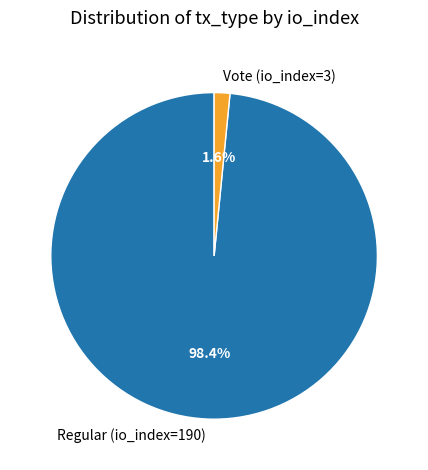

What portion of the pie excludes Regular (io_index=190)?

1.6%